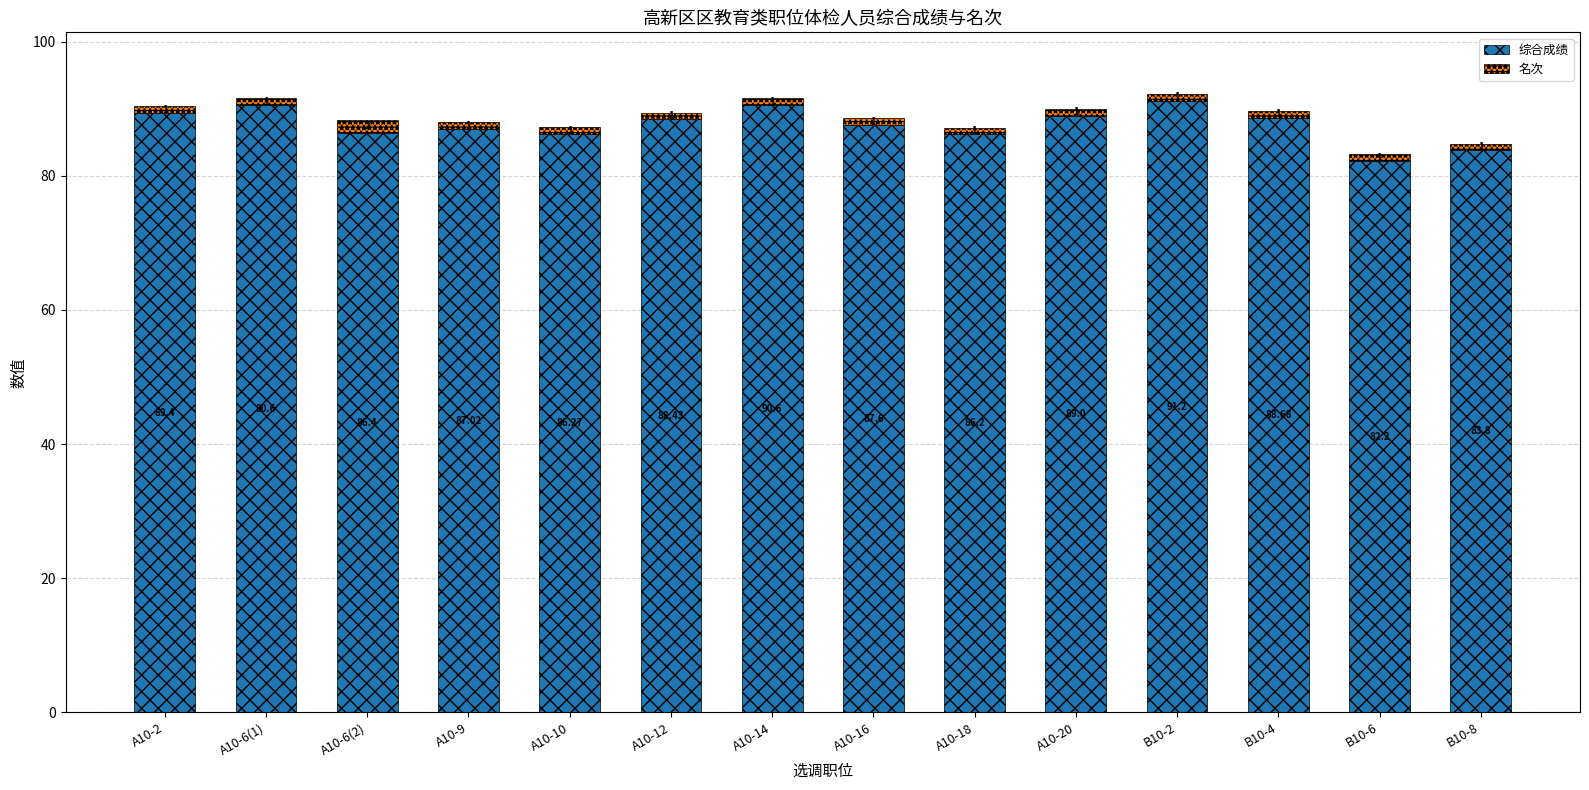

What is the sum of the 名次 values at B10-8 and A10-20?

2.0